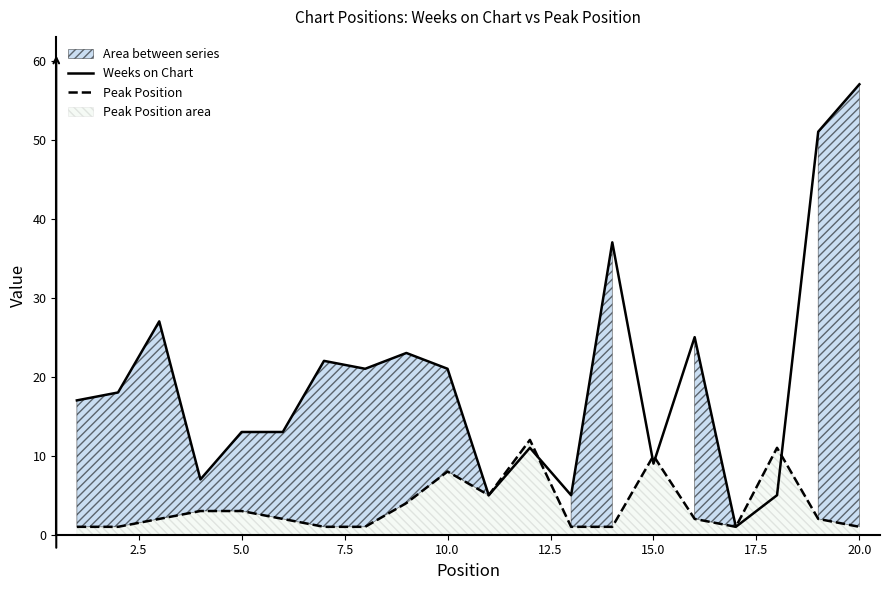

The value of Weeks on Chart at 20.0 is 57. True or false?

True